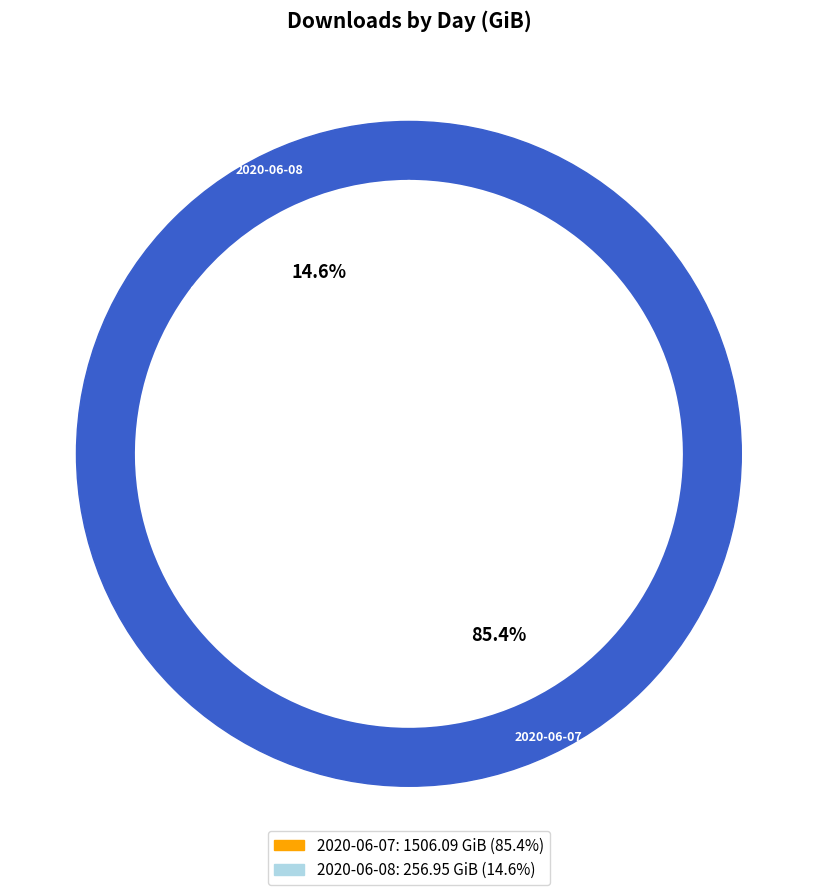

Is the sum of 2020-06-08 and 2020-06-07 greater than half?

Yes